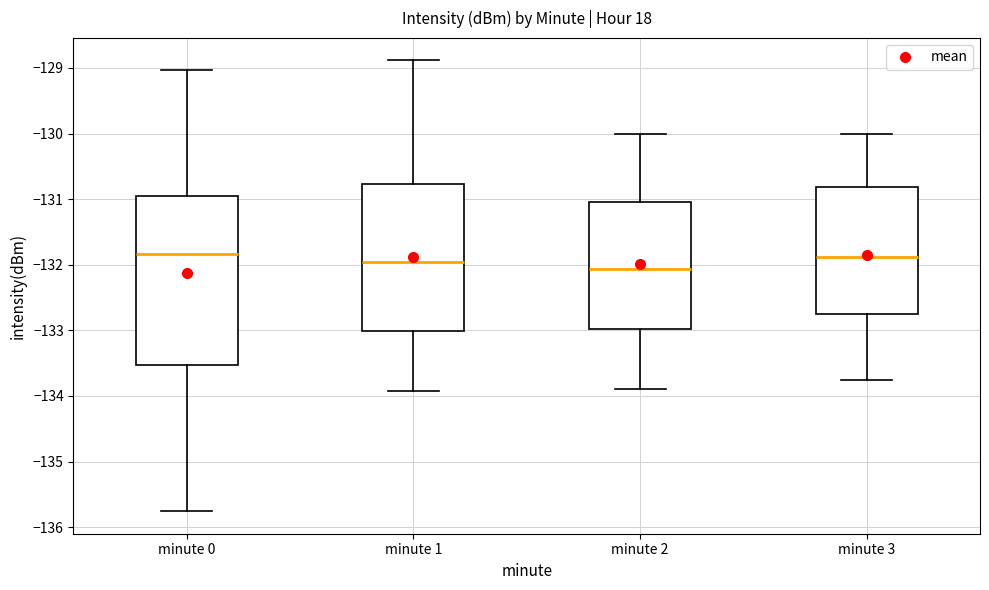

Where does the median line of the box for minute 3 sit on the y-axis? The values are not printed on the chart, so give them approximately, as read against the axis.

-131.9